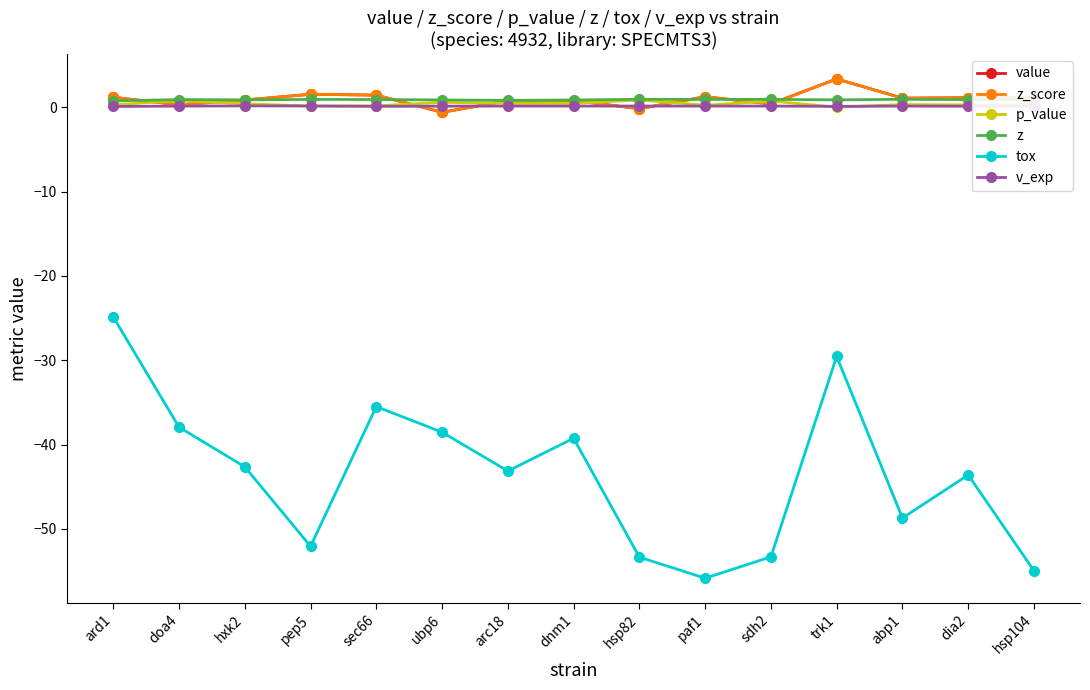

Is this an area chart (filled region under the line)?

No